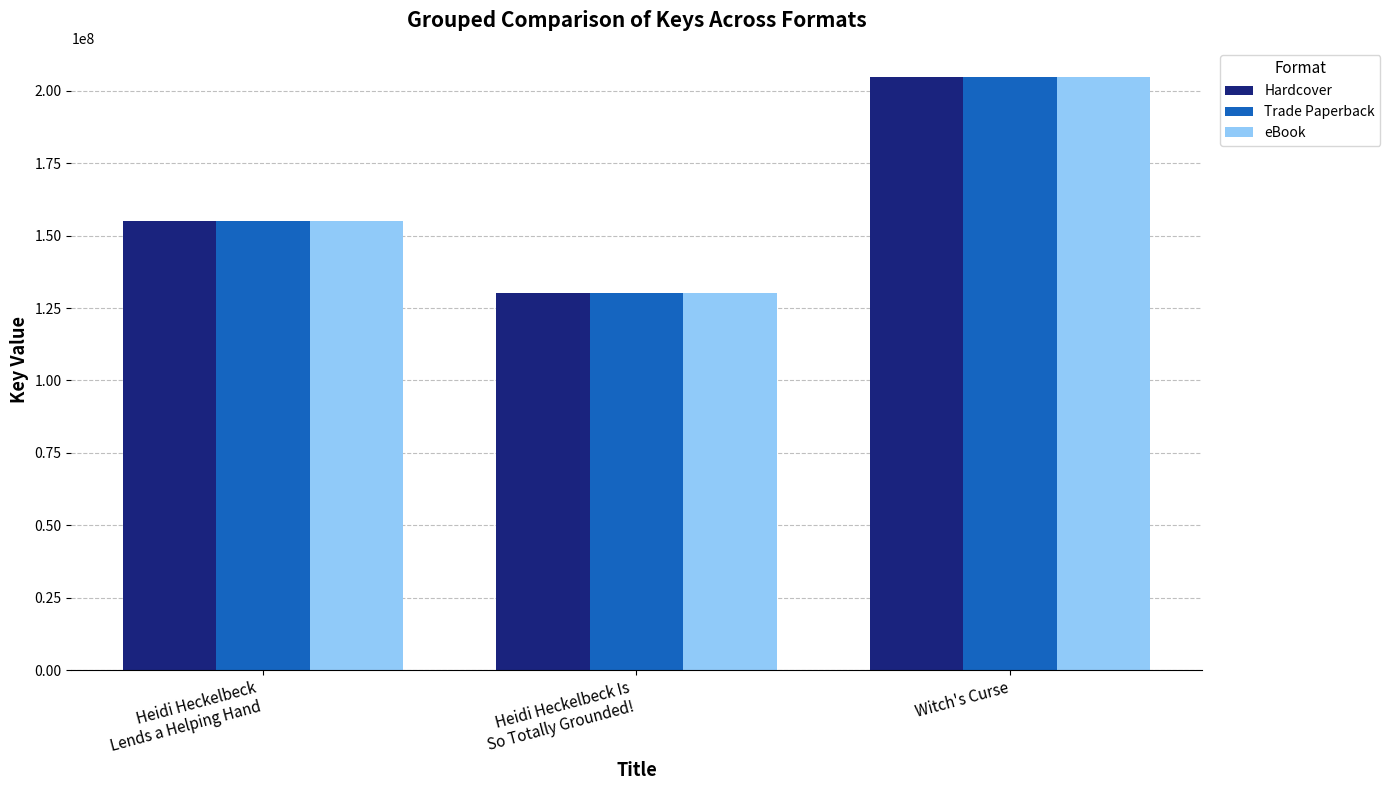

Count the Hardcover values in the range 130157786 to 204599617.

3